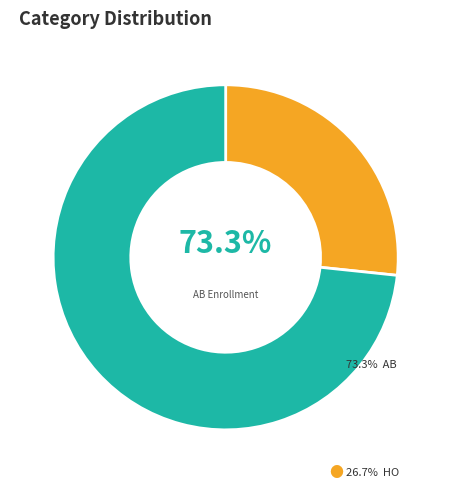

Does any single category account for the majority?

Yes